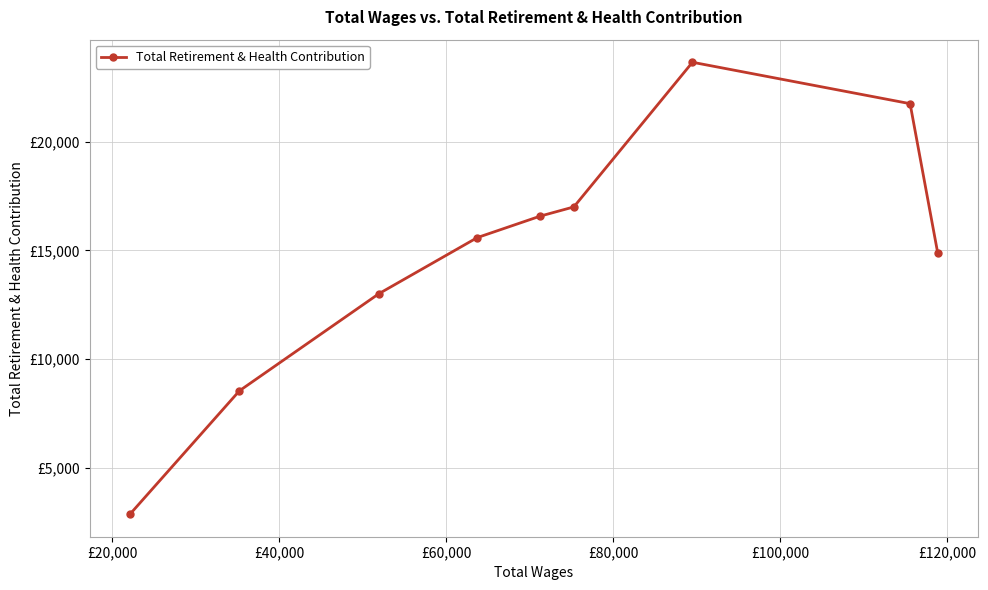

Is this an area chart (filled region under the line)?

No